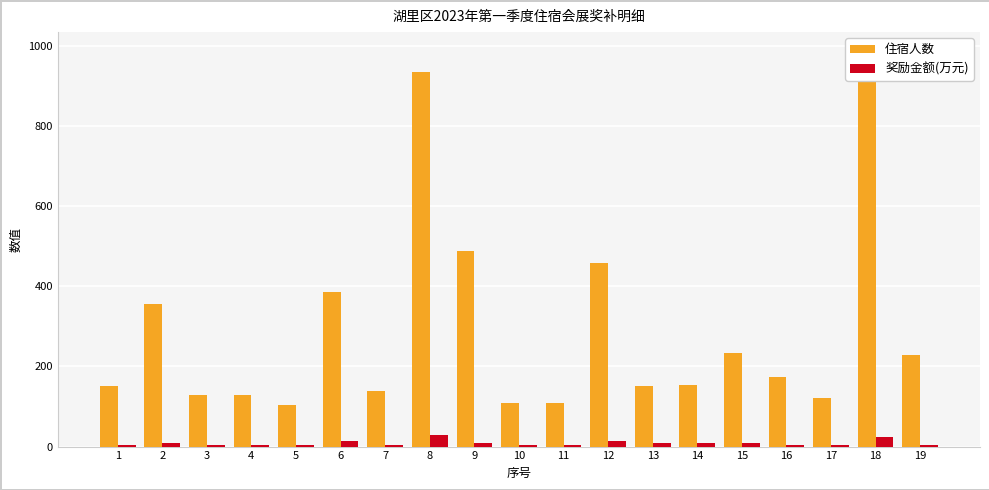

List the series in order of their overall mean, lowest first.

奖励金额(万元), 住宿人数